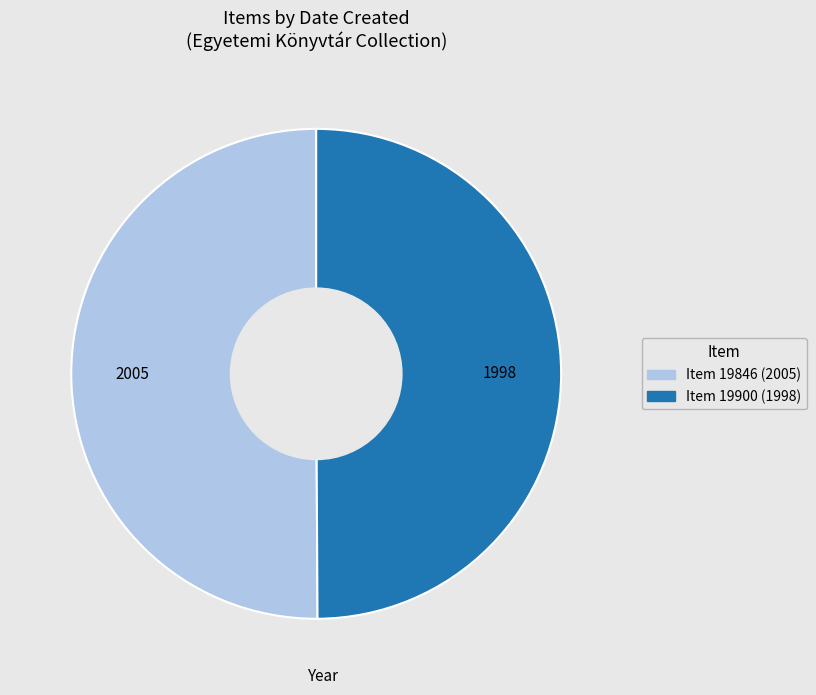

True or false: Item 19846 (2005) accounts for 50% of the total.

True